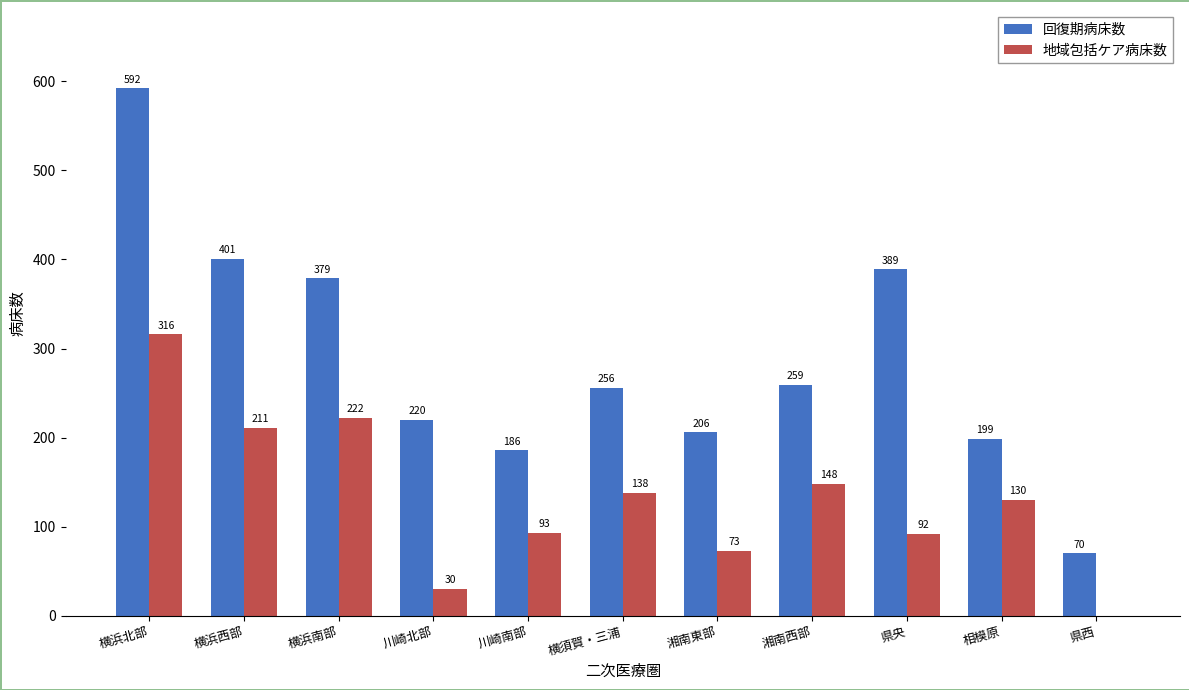

Reading right to left, what are all the values shown in this chart?

回復期病床数: 県西=70	相模原=199	県央=389	湘南西部=259	湘南東部=206	横須賀・三浦=256	川崎南部=186	川崎北部=220	横浜南部=379	横浜西部=401	横浜北部=592
地域包括ケア病床数: 県西=0	相模原=130	県央=92	湘南西部=148	湘南東部=73	横須賀・三浦=138	川崎南部=93	川崎北部=30	横浜南部=222	横浜西部=211	横浜北部=316